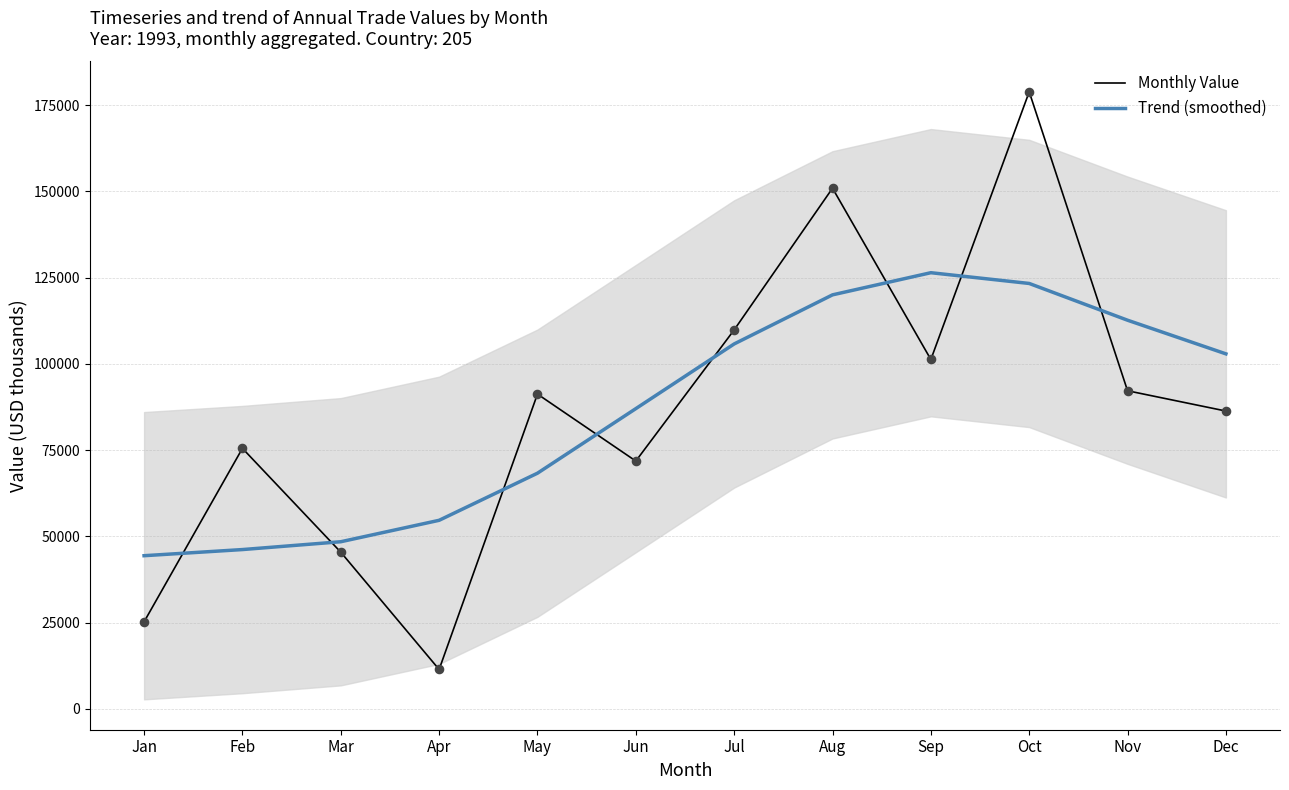

Which series has the largest total across all categories?

Monthly Value